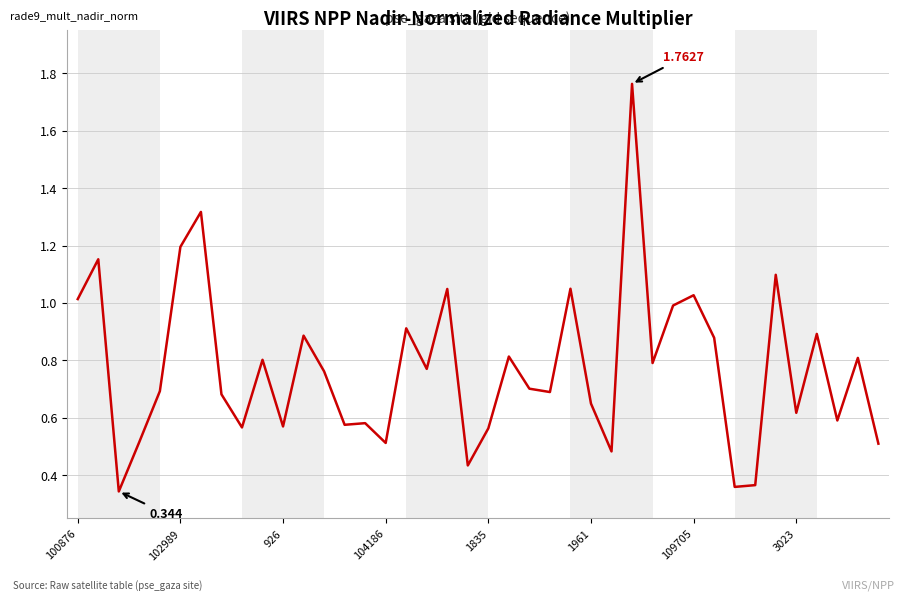

How many interior local peaks (higher than both neighbors) does the data have?

14